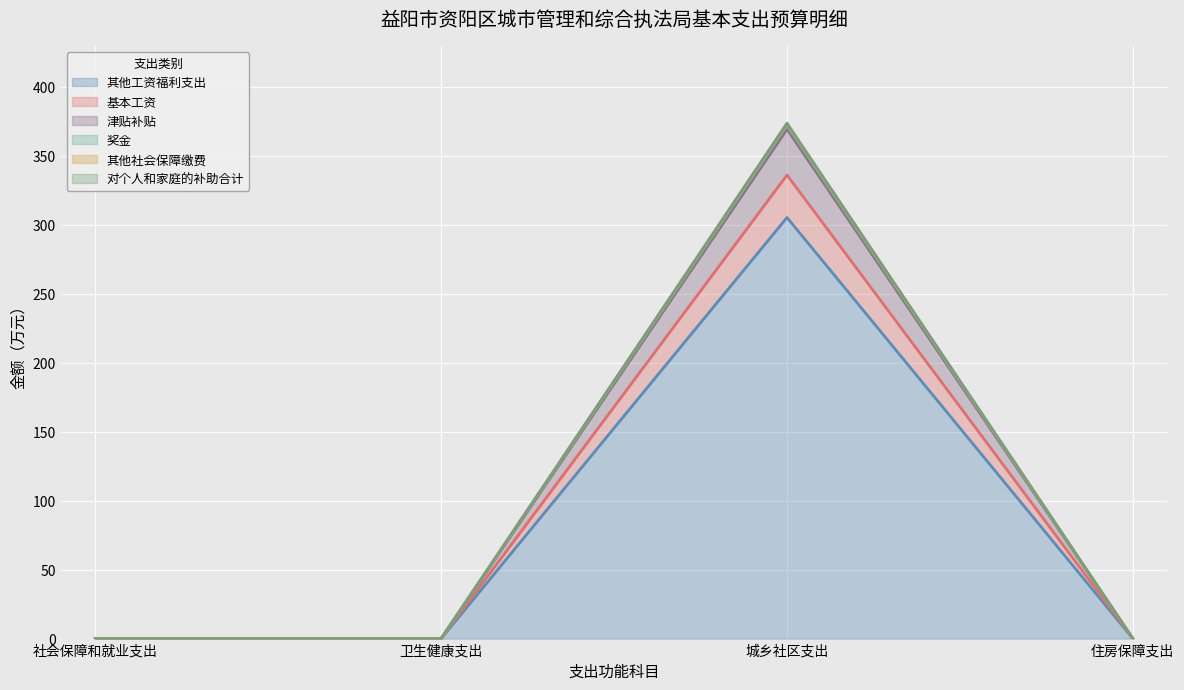

Where is 奖金 nearest to the value 186?

社会保障和就业支出